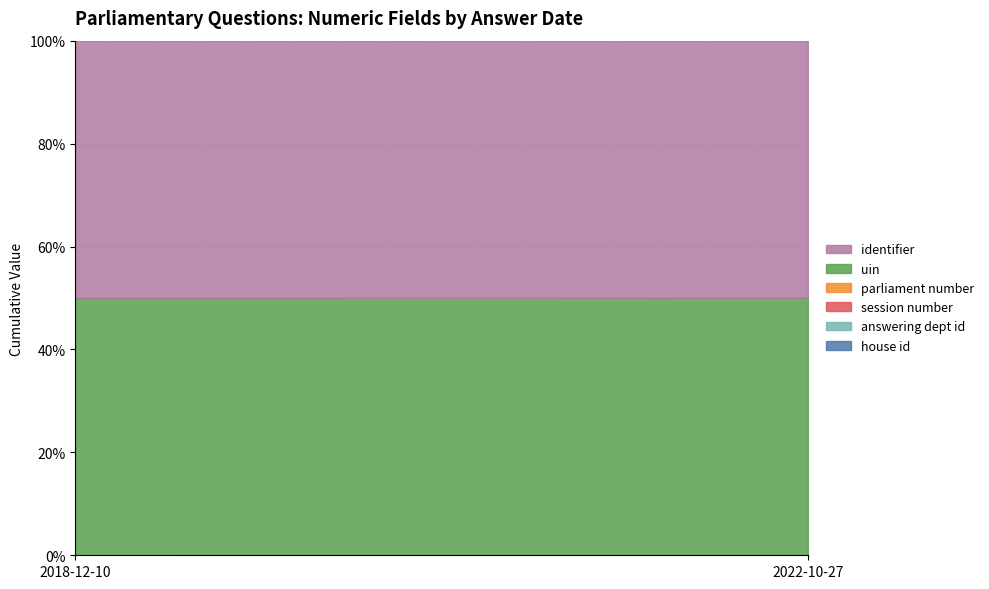

What are all the series names shown in the legend?

house id, answering dept id, session number, parliament number, uin, identifier